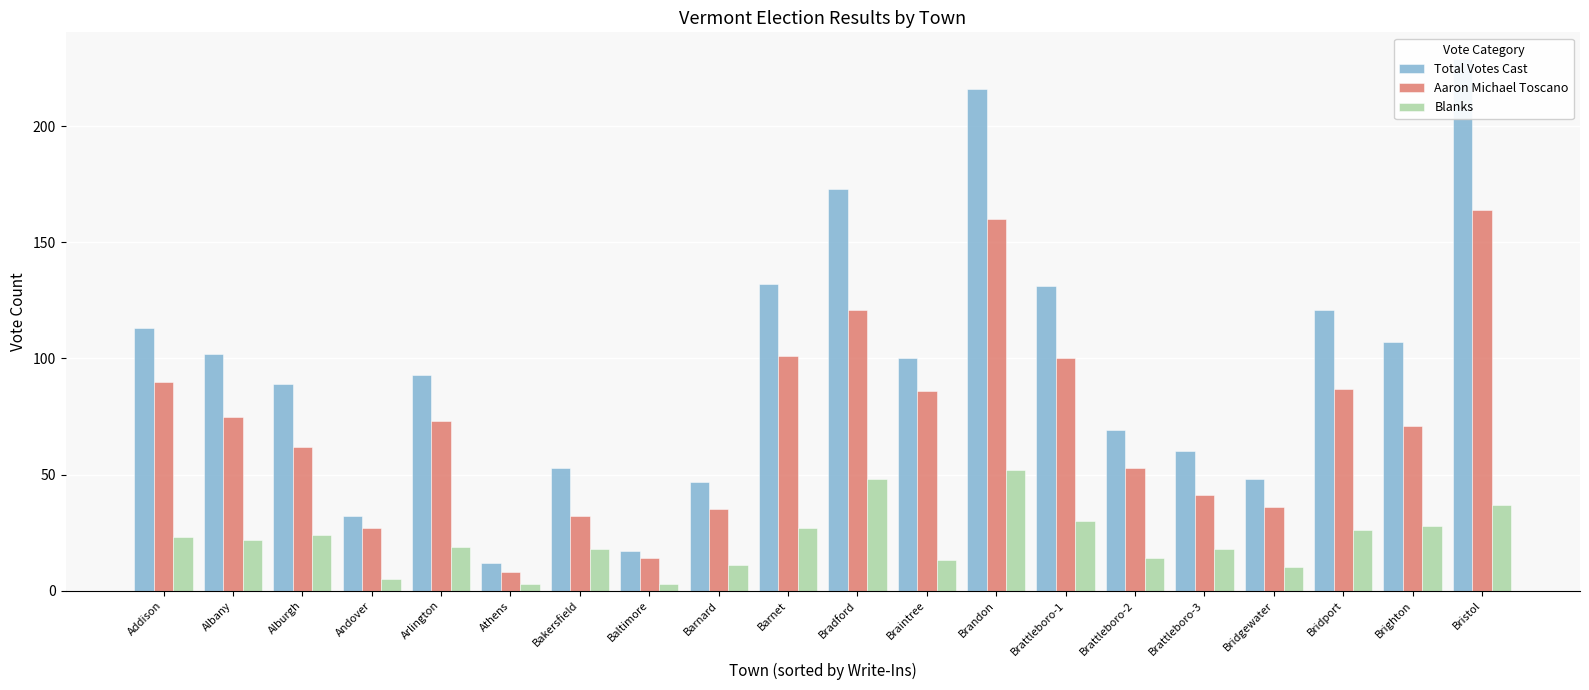

Reading left to right, transcribe all the data shown in this chart.

Total Votes Cast: 113	102	89	32	93	12	53	17	47	132	173	100	216	131	69	60	48	121	107	229
Aaron Michael Toscano: 90	75	62	27	73	8	32	14	35	101	121	86	160	100	53	41	36	87	71	164
Blanks: 23	22	24	5	19	3	18	3	11	27	48	13	52	30	14	18	10	26	28	37